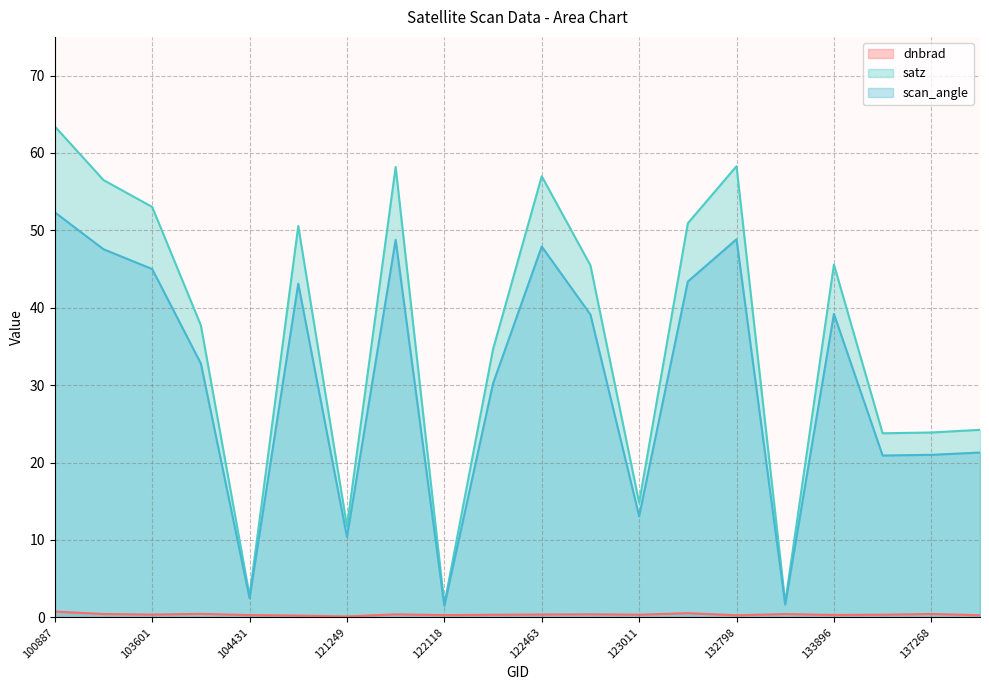

Does the chart have visible grid lines?

Yes